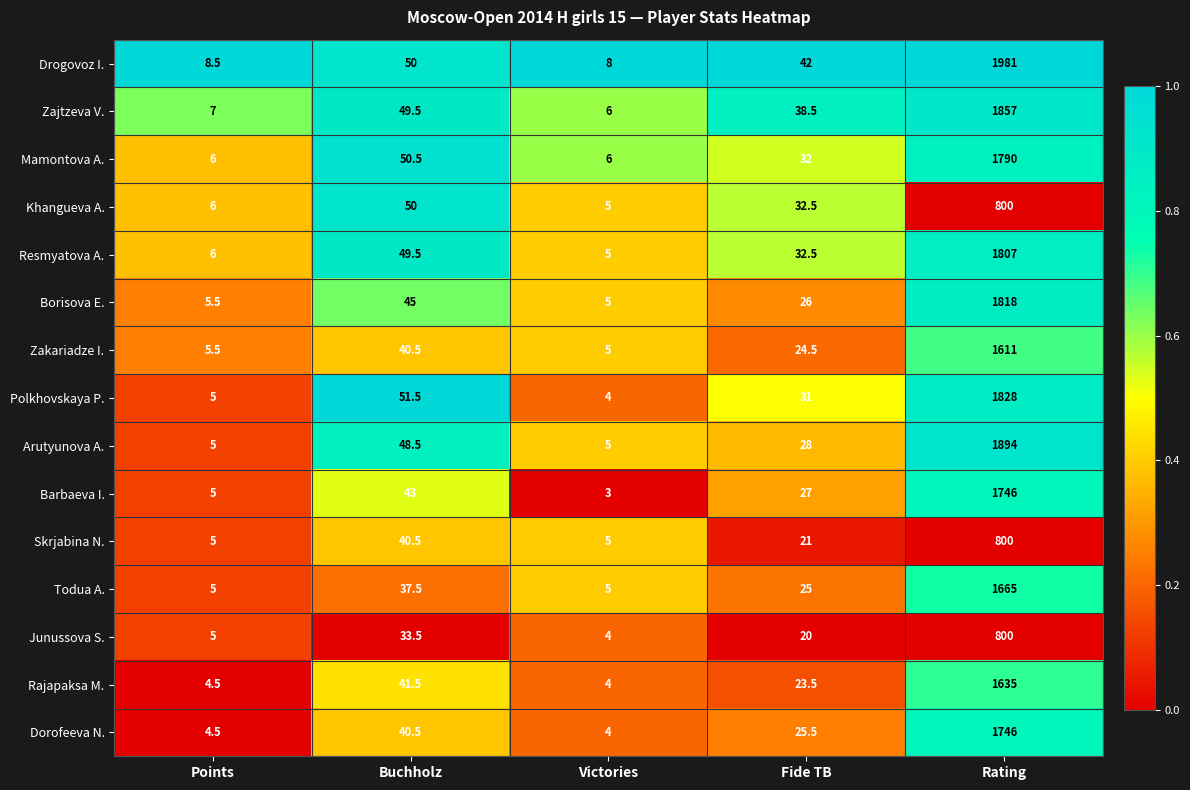

What is the total value across all series at Fide TB?

429.0